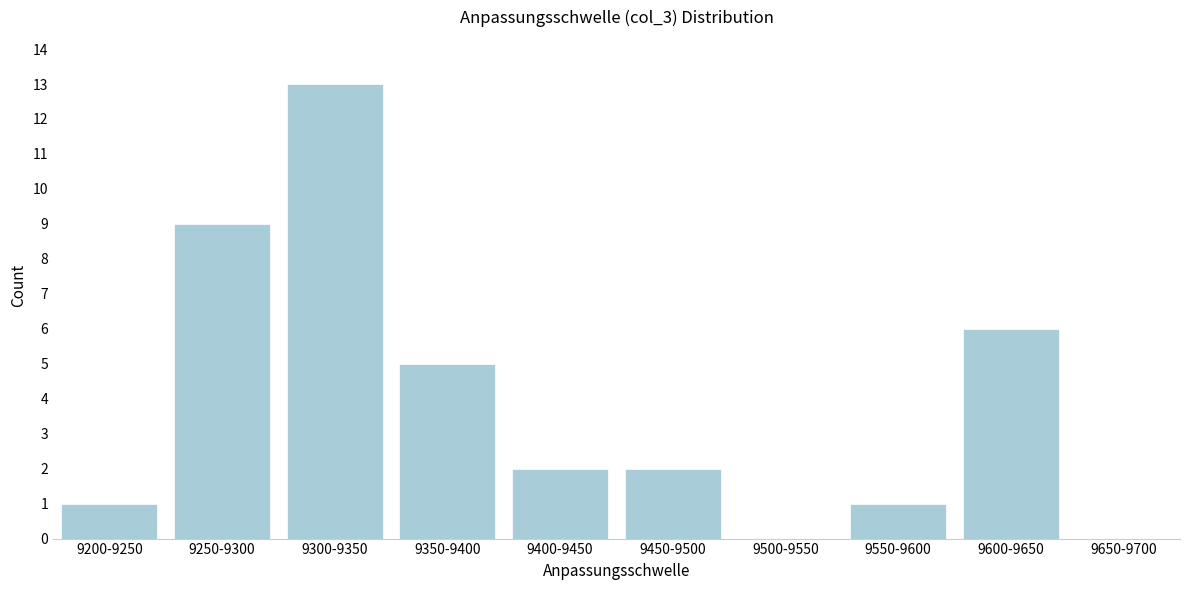

Reading left to right, extract all data points from this chart.

9200-9250=1	9250-9300=9	9300-9350=13	9350-9400=5	9400-9450=2	9450-9500=2	9500-9550=0	9550-9600=1	9600-9650=6	9650-9700=0